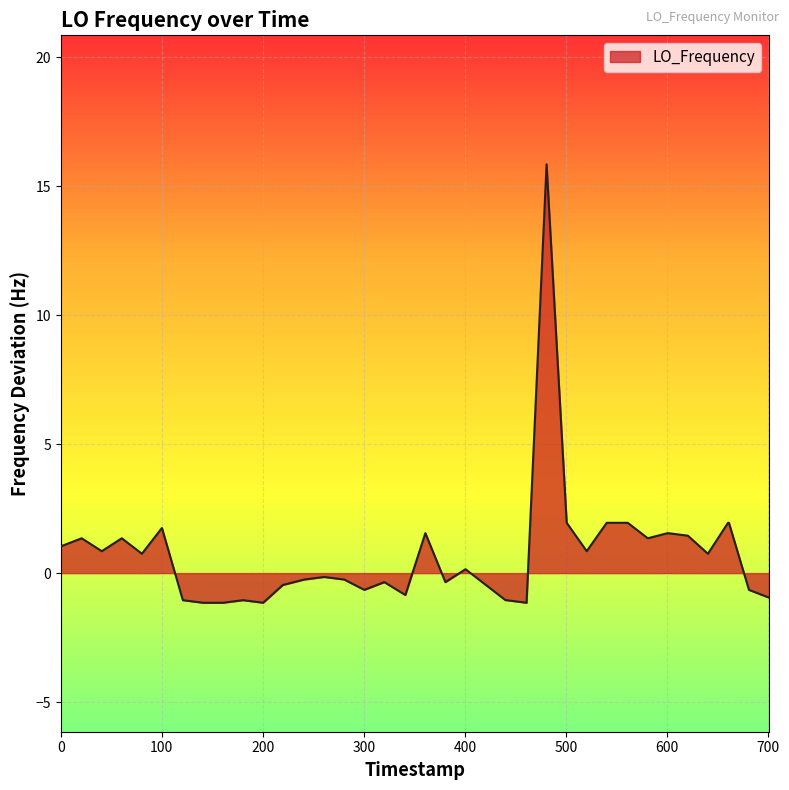

What is the minimum value shown in the chart?

-1.1